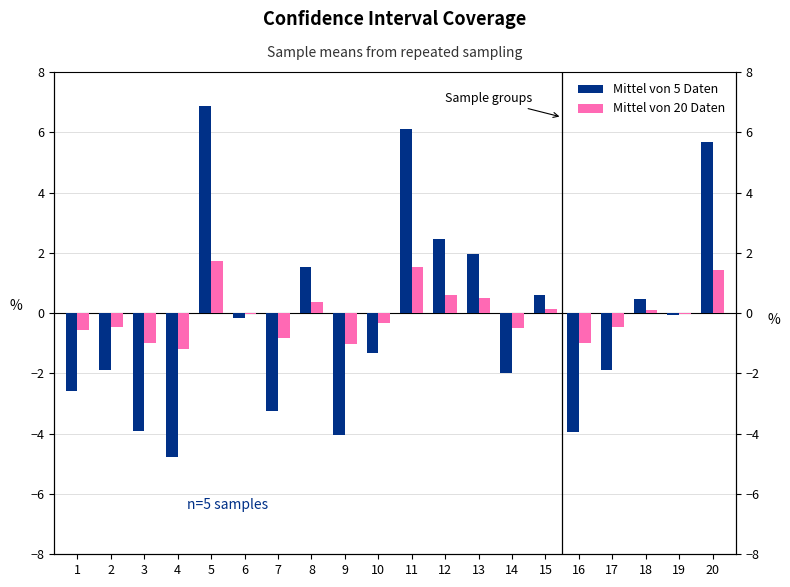

Is the value of Mittel von 5 Daten at 2 greater than the value of Mittel von 20 Daten at 6?

No